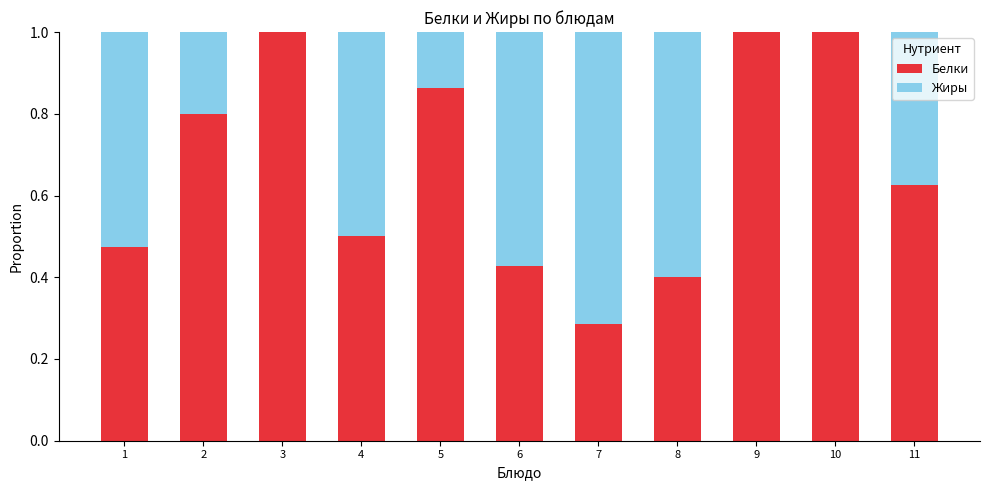

What is the total value across all series at 3?

1.0